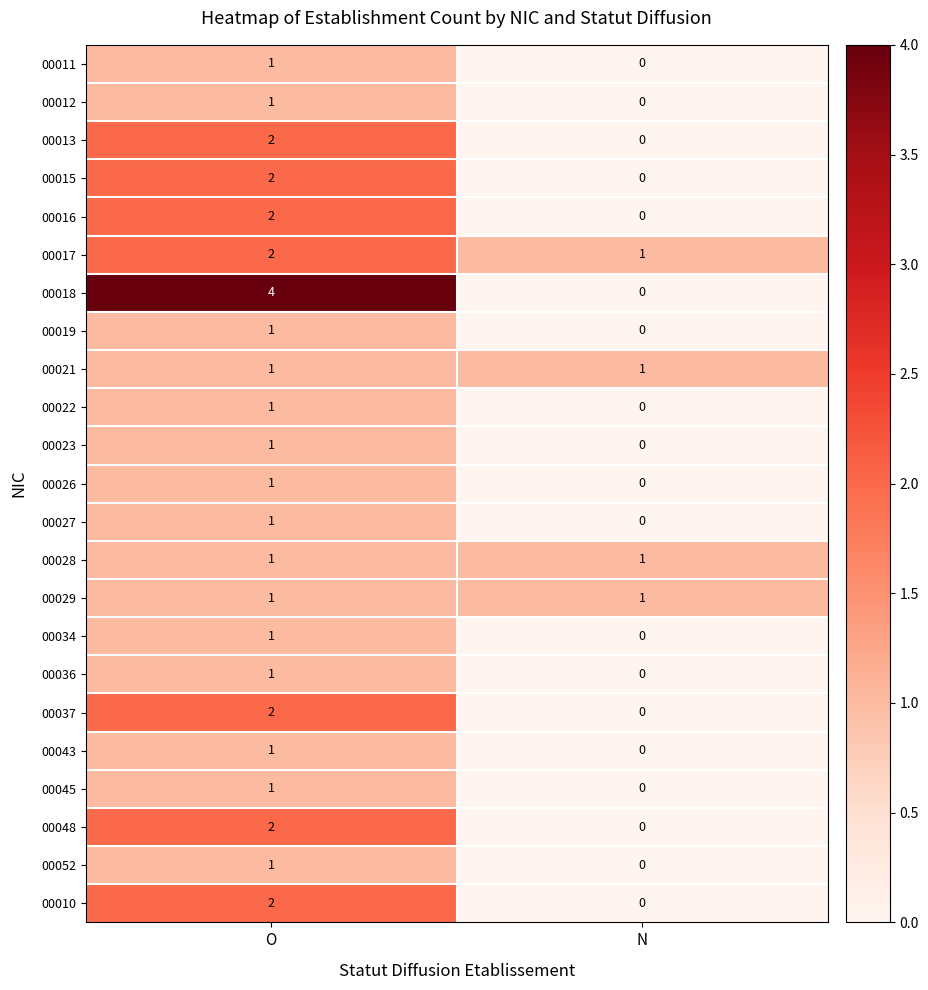

Is it true that 00037 equals 2 at O?

True